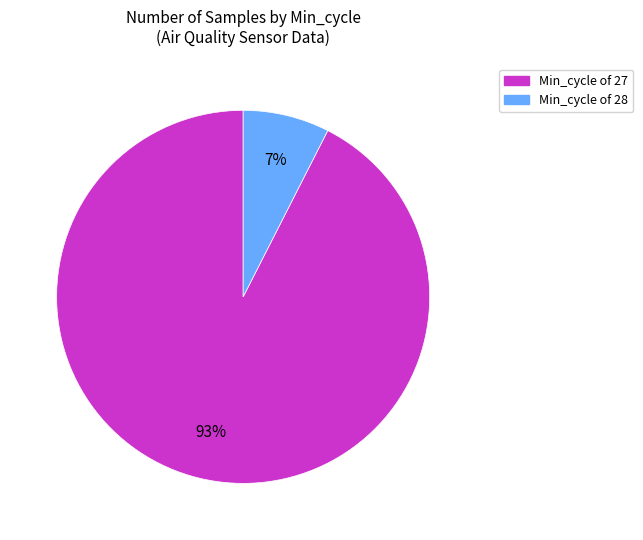

To the nearest percent, what is the average slice percentage?

50%